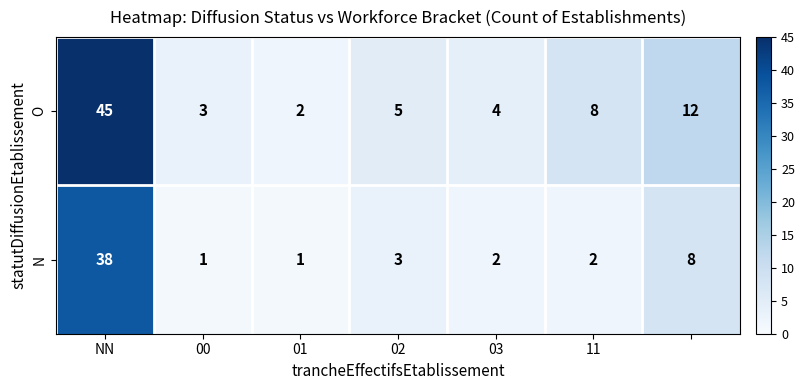

Rank the series by their maximum value, from lowest to highest.

N, O